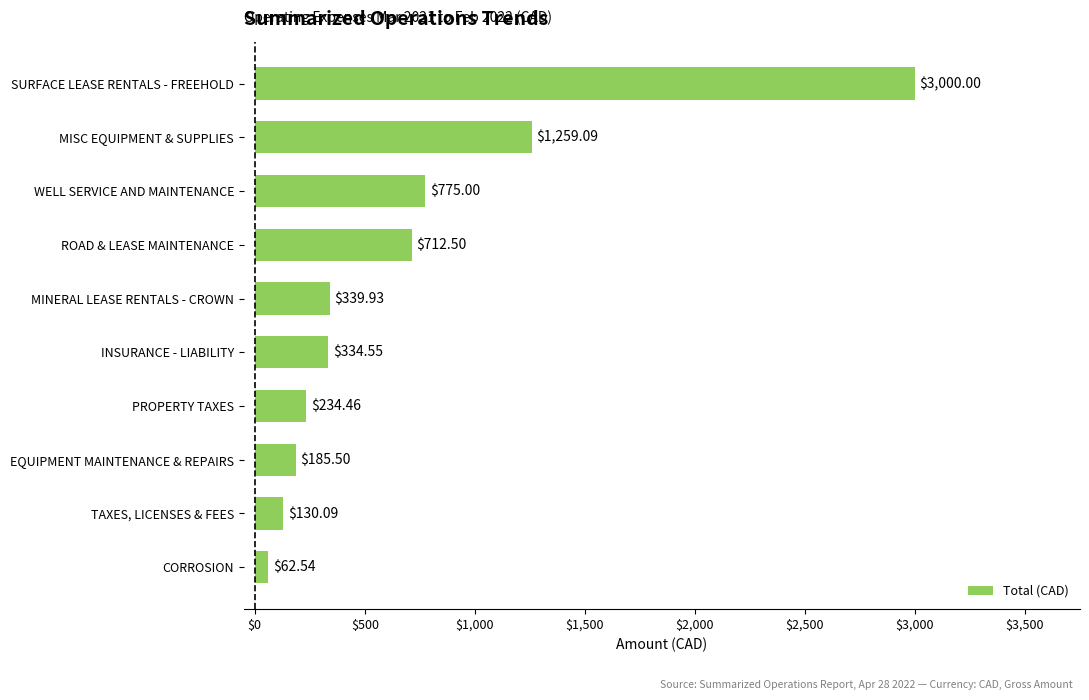

Between MISC EQUIPMENT & SUPPLIES and PROPERTY TAXES, which is larger?

MISC EQUIPMENT & SUPPLIES